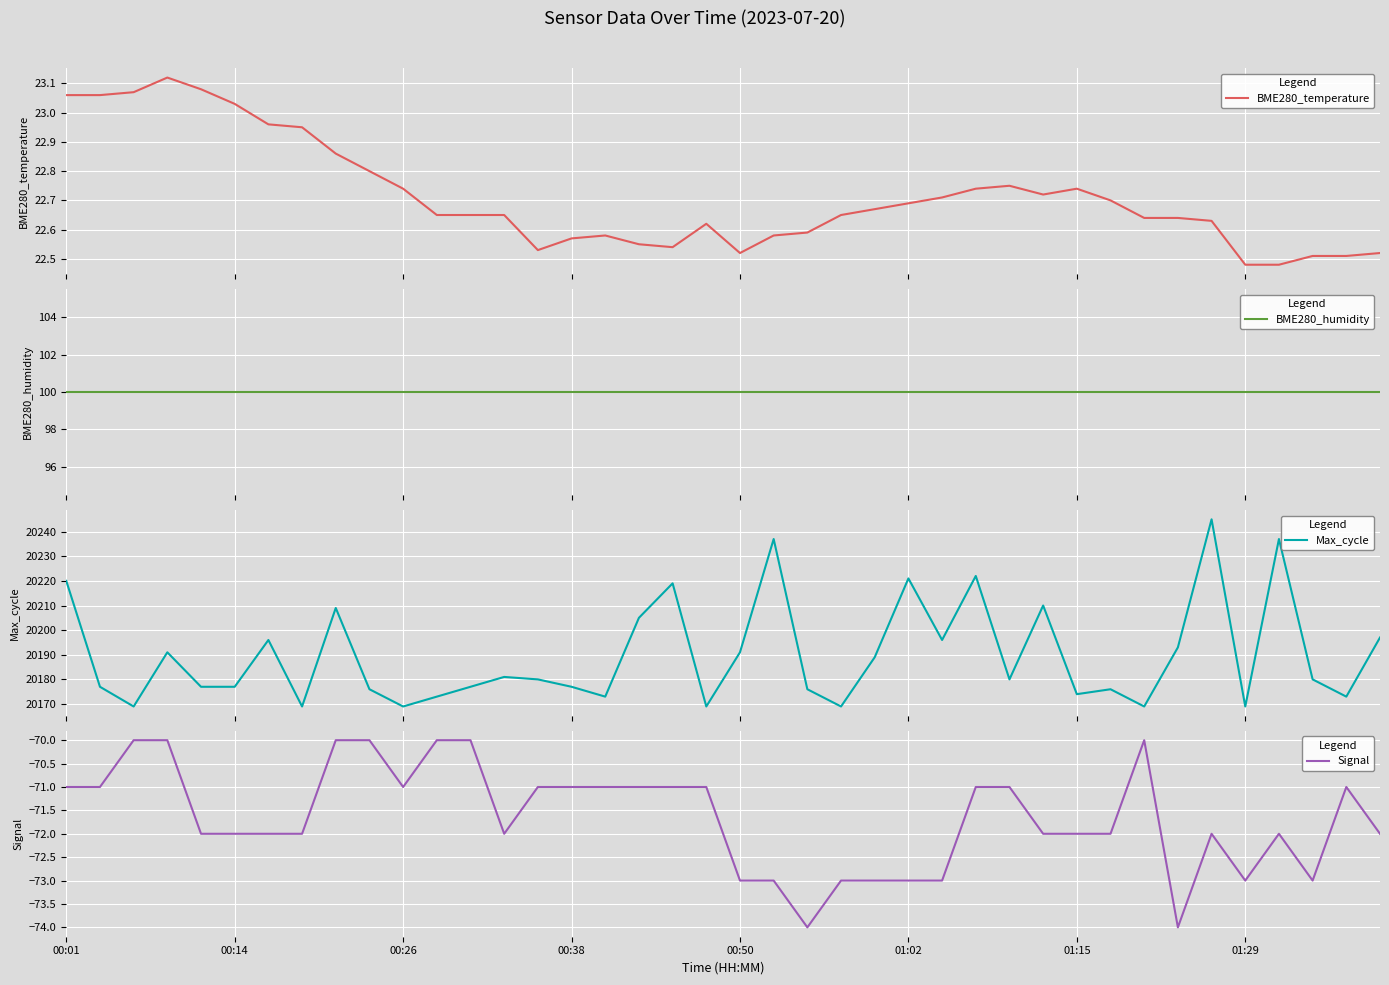

What is the maximum value for Max_cycle?

20245